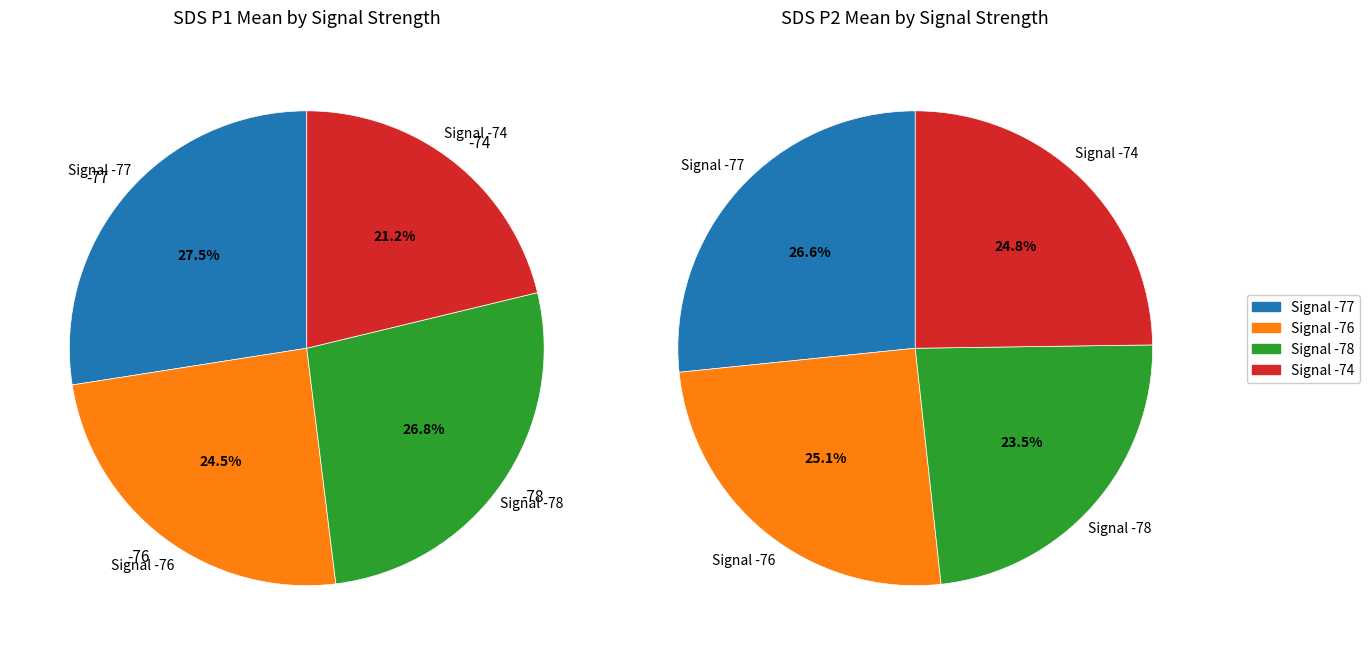

Rank the series at 25 from lowest to highest value.

SDS_P2 (mean), SDS_P1 (mean)